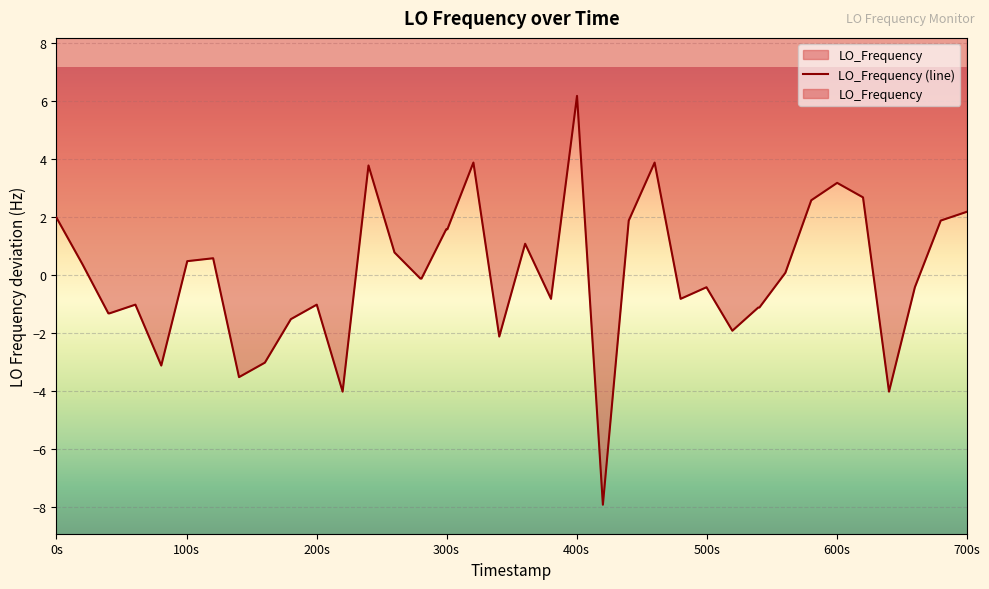

What is the minimum value shown in the chart?

-7.9